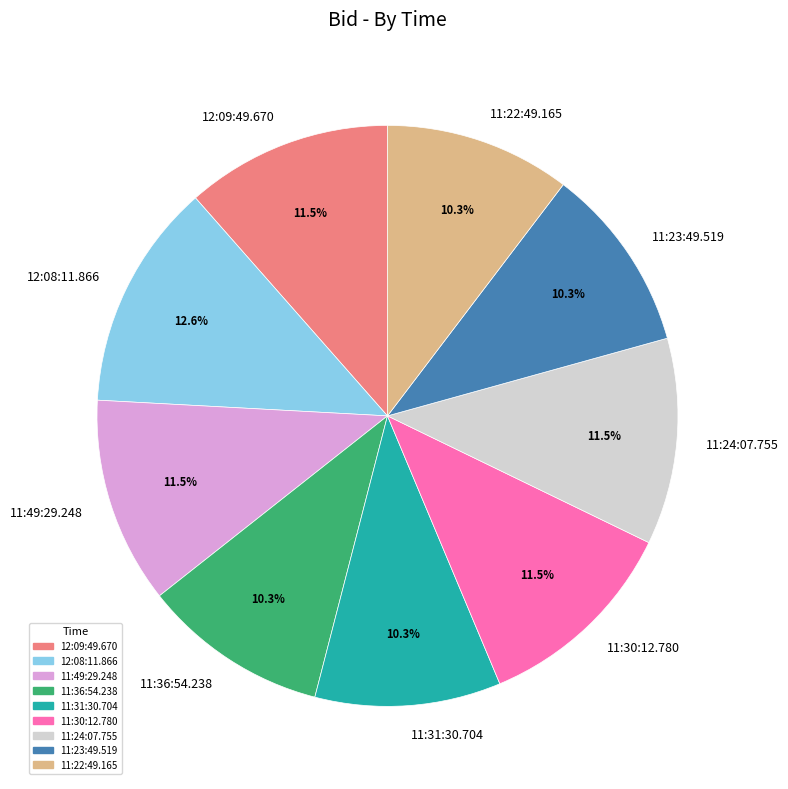

How many slices are in this pie chart?

9